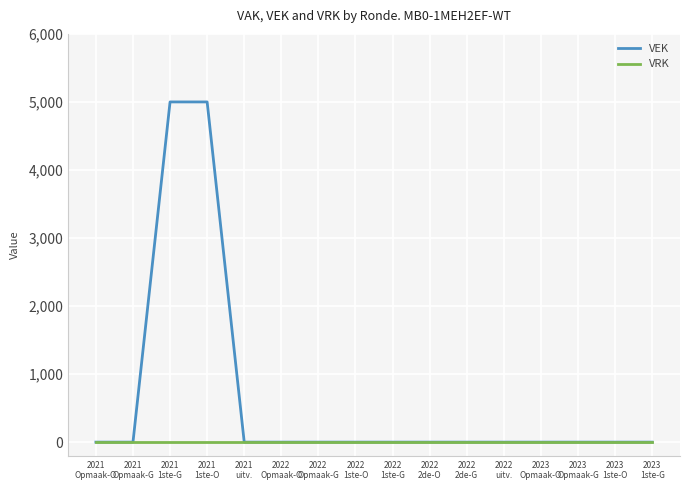

Reading left to right, list all the values displayed in this chart.

VEK: 0	0	5000	5000	0	0	0	0	0	0	0	0	0	0	0	0
VRK: 0	0	0	0	0	0	0	0	0	0	0	0	0	0	0	0